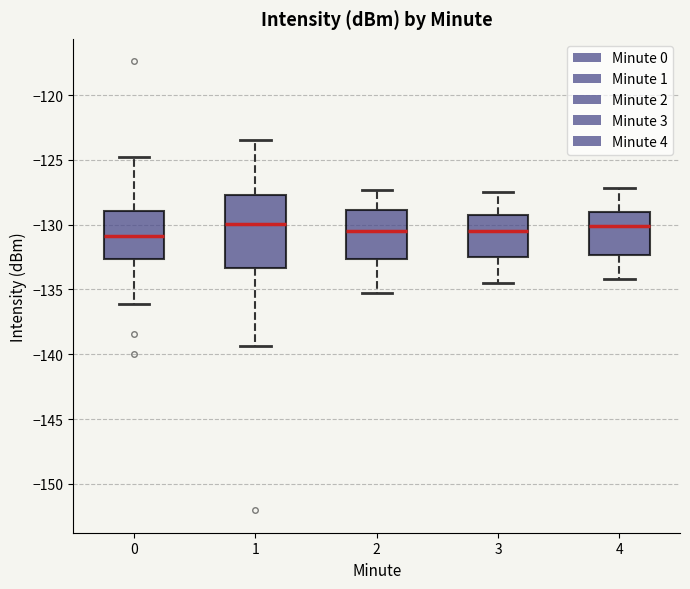

Reading left to right, transcribe this box plot: for each box, give where its median line is, the range the box spans, and where its two whiskers end, as read against the y-axis. The values are not printed on the chart, so give them approximately, as read against the axis.

0: median -131.0, box -132.5 to -129.0, whiskers -136.0 to -125.0
1: median -130.0, box -133.5 to -127.5, whiskers -139.5 to -123.5
2: median -130.5, box -132.5 to -129.0, whiskers -135.5 to -127.5
3: median -130.5, box -132.5 to -129.0, whiskers -134.5 to -127.5
4: median -130.0, box -132.5 to -129.0, whiskers -134.0 to -127.0